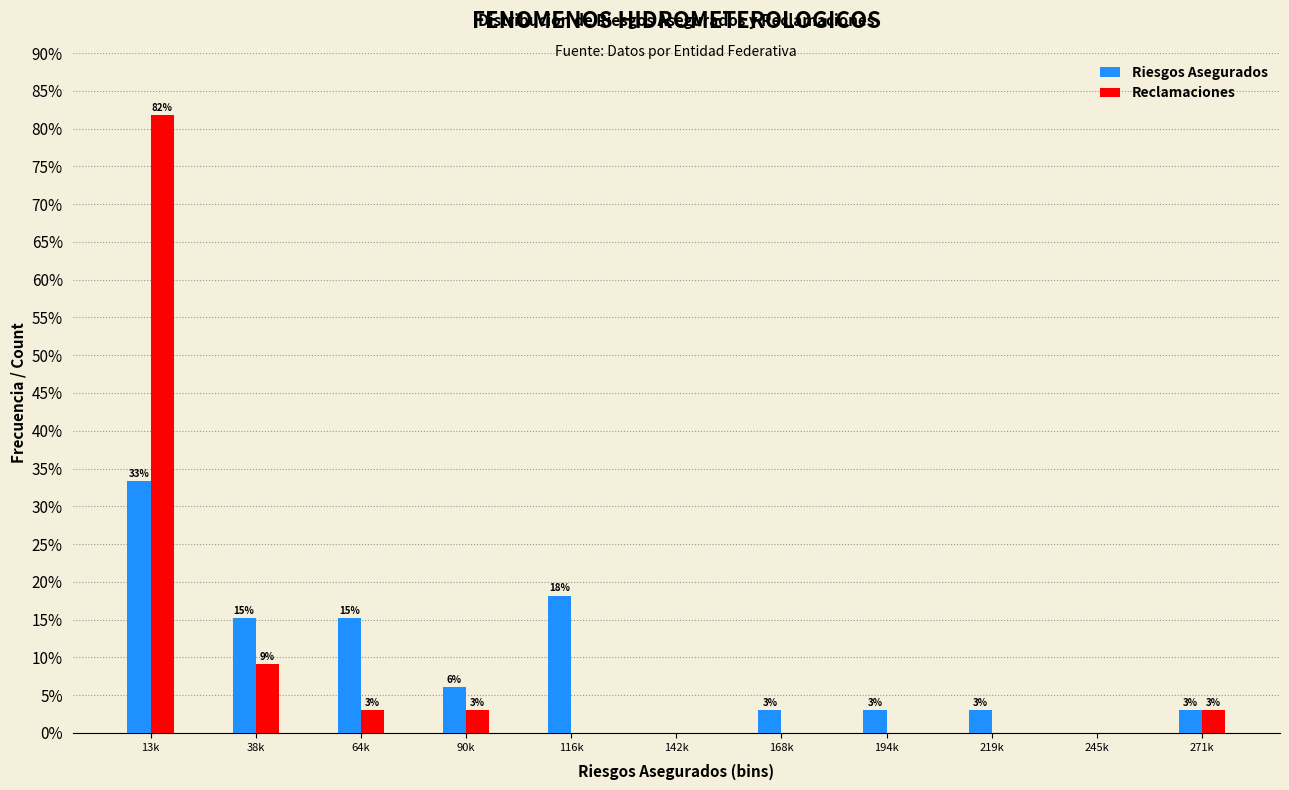

What is the sum of all Reclamaciones values?

100.0